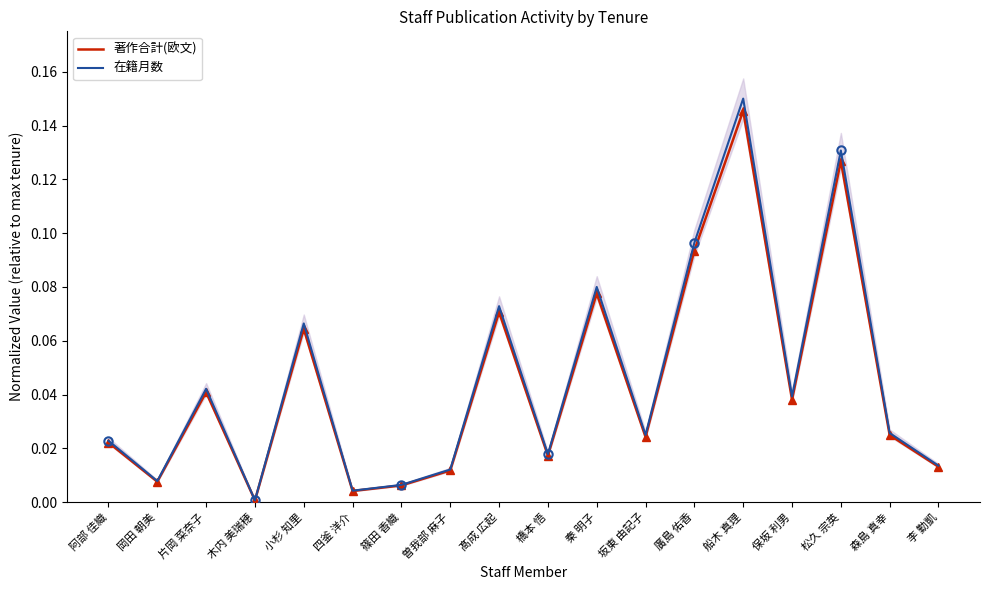

Rank the series at 秦 明子 from highest to lowest value.

在籍月数, 著作合計(欧文)